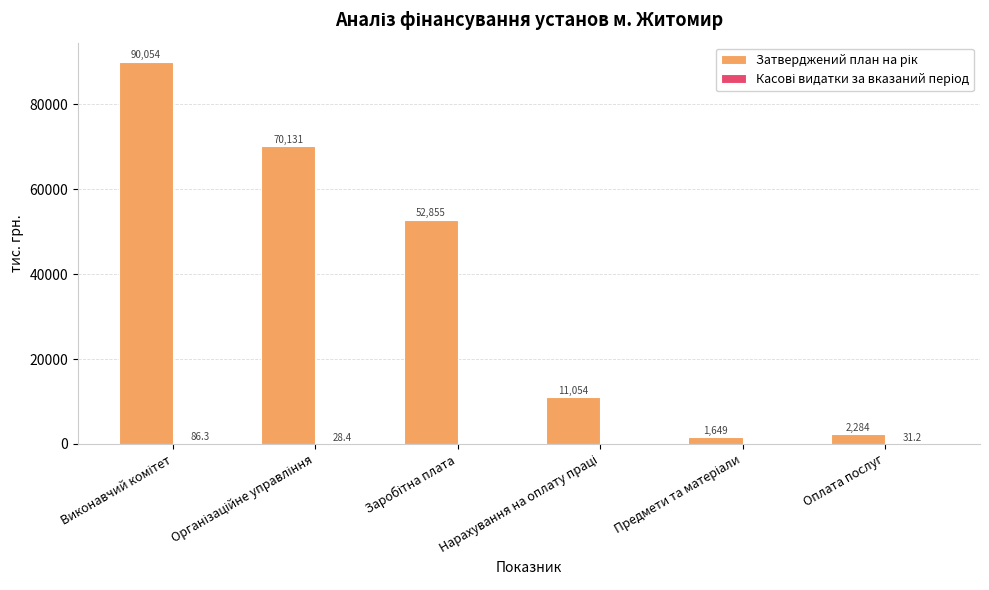

What is the maximum value shown in the chart?

90054.1